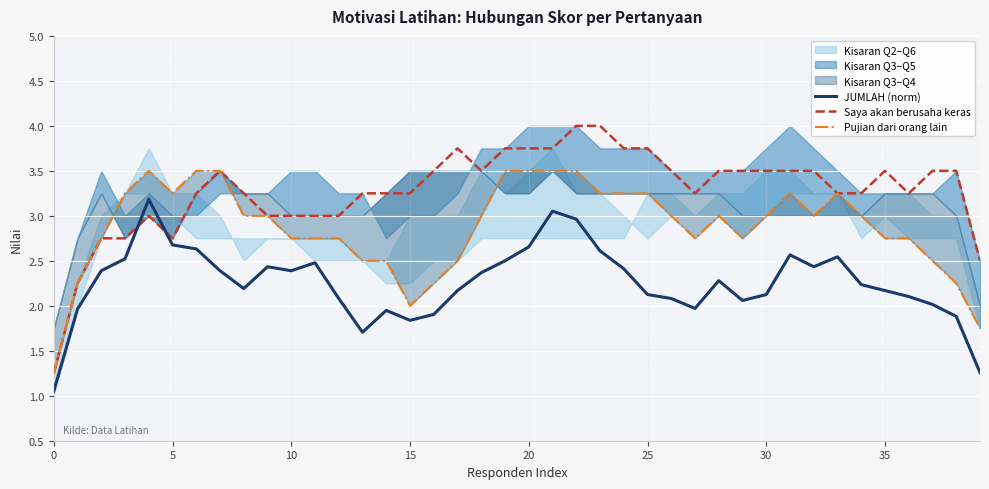

The Pujian dari orang lain series shows 2.2 at 38. True or false?

True